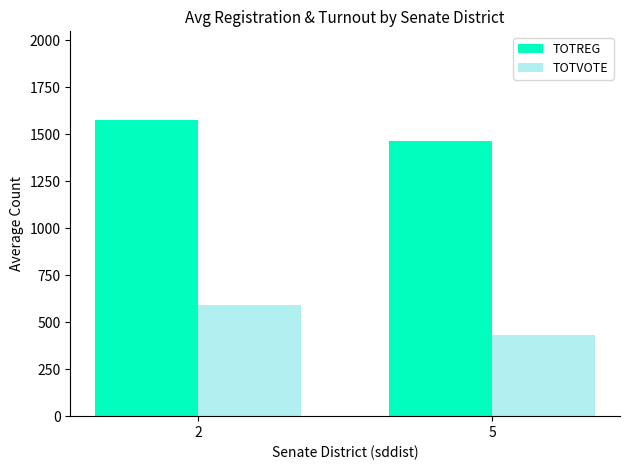

How many bars are there in total?

4